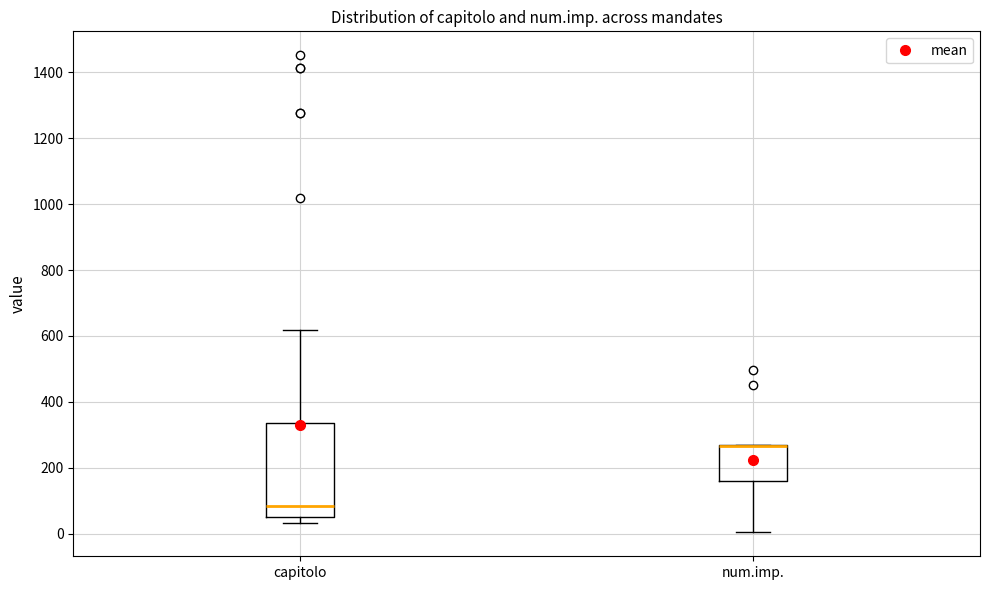

Where is the upper edge of the box for num.imp. on the y-axis? The values are not printed on the chart, so give them approximately, as read against the axis.

260